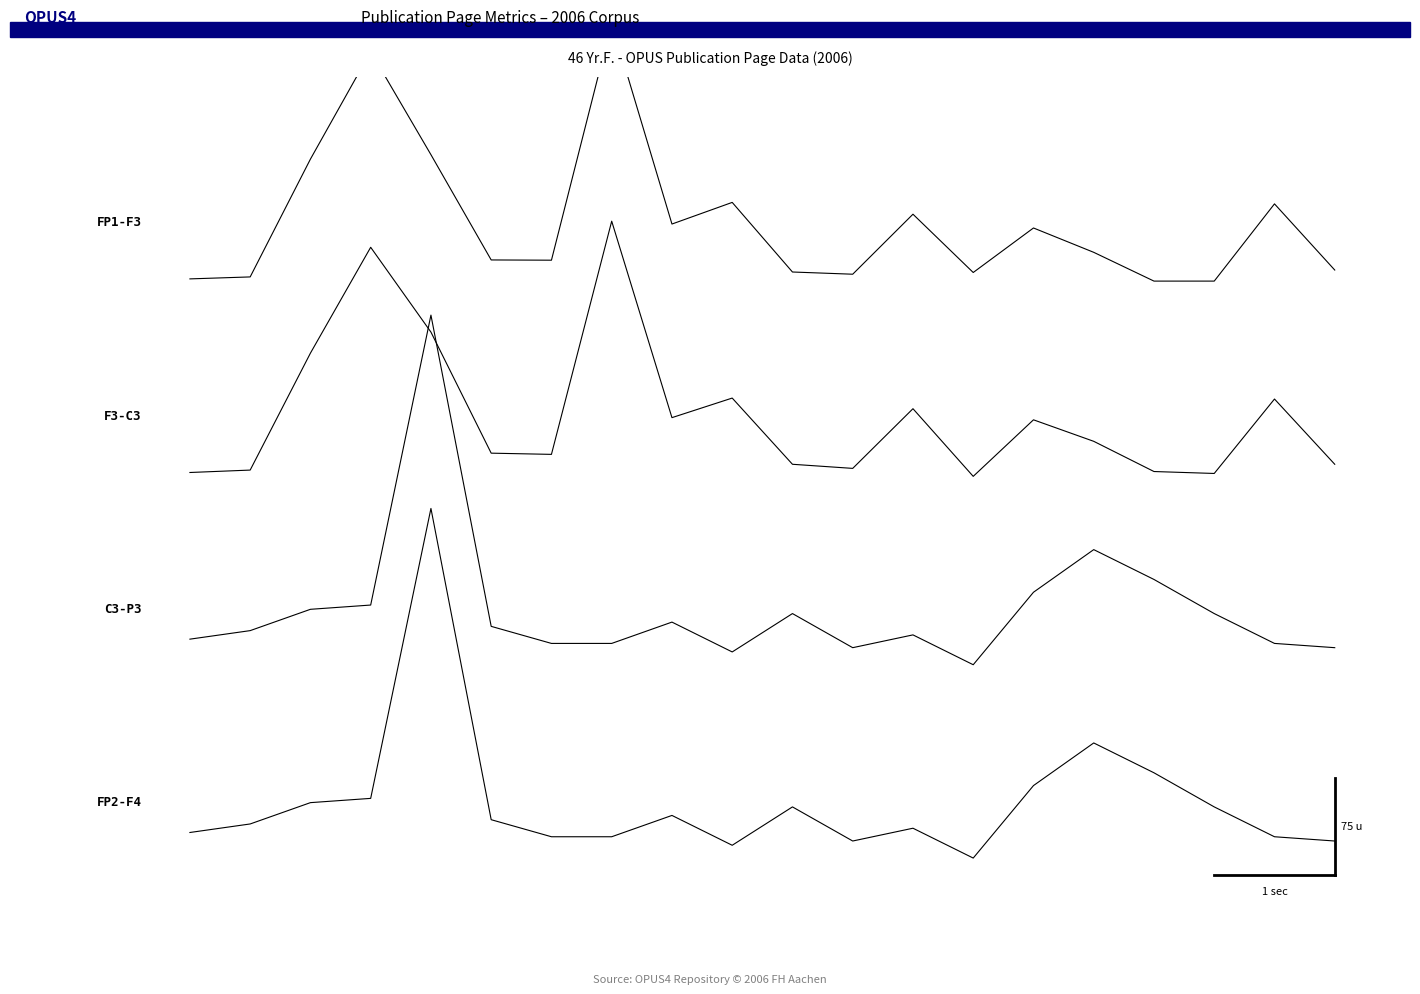

What is the spread (max minus min) of values at 2.5?

266.3